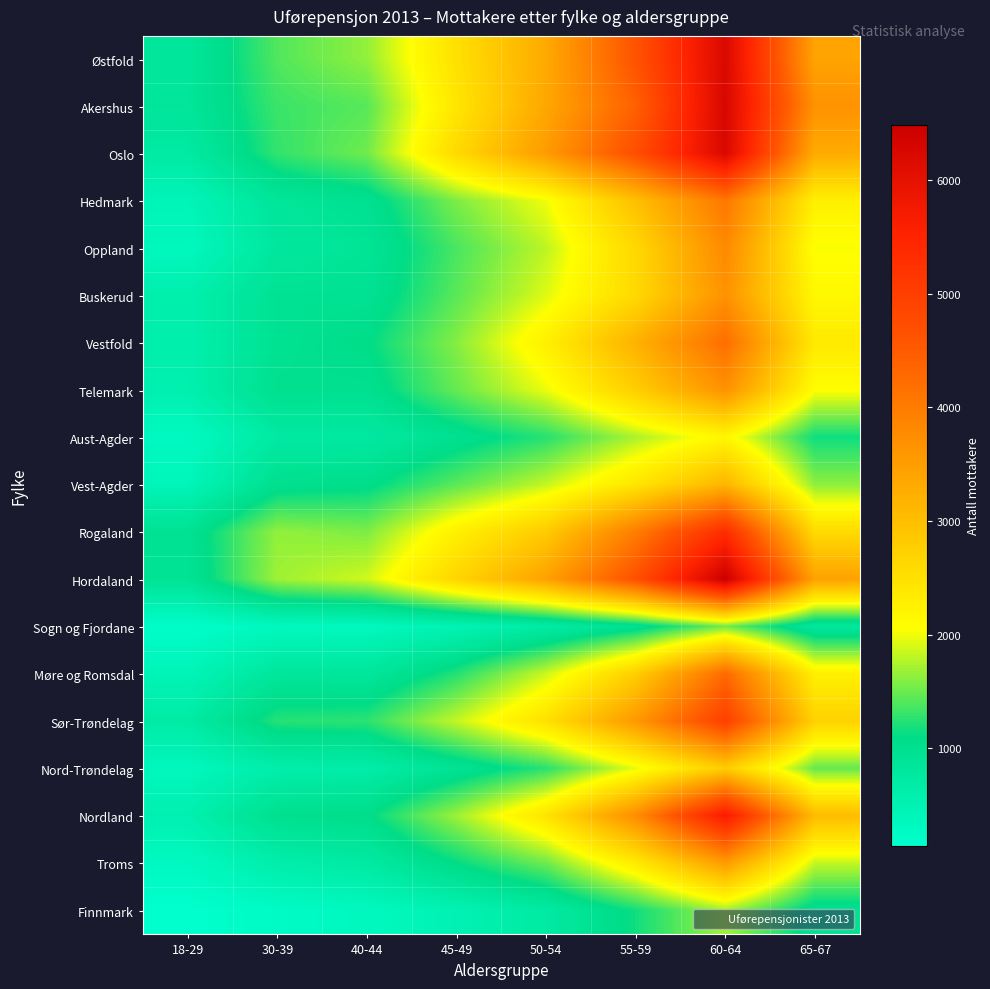

What is the spread (max minus min) of values at 18-29?

813